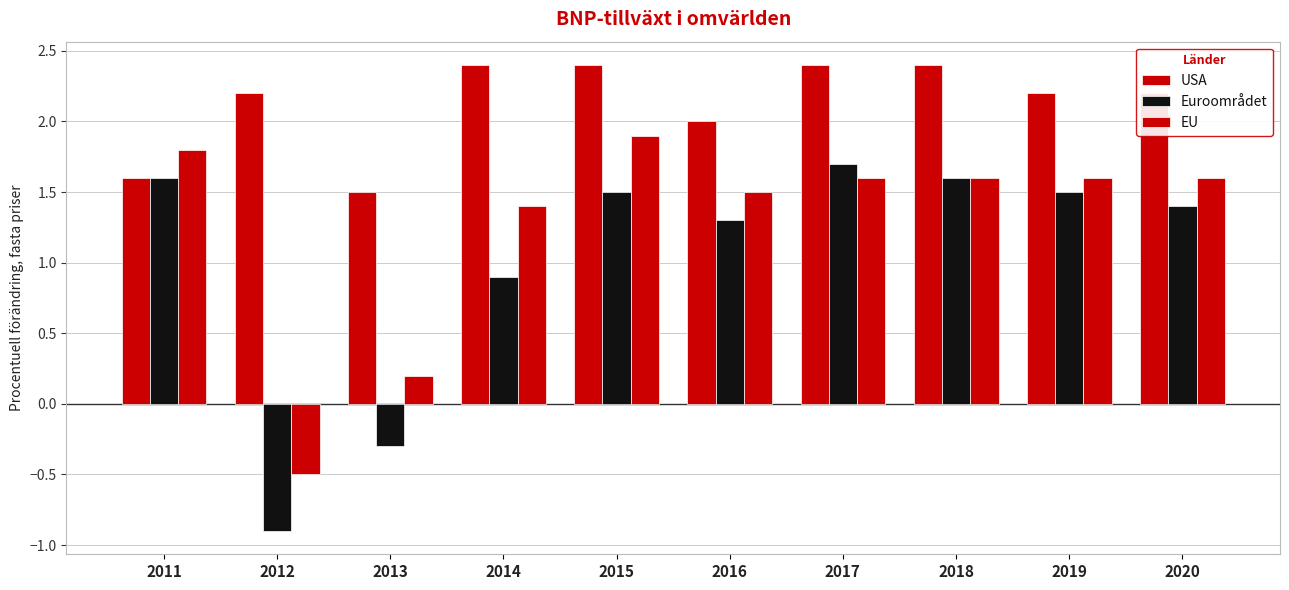

What is the highest value of the EU series?

1.9